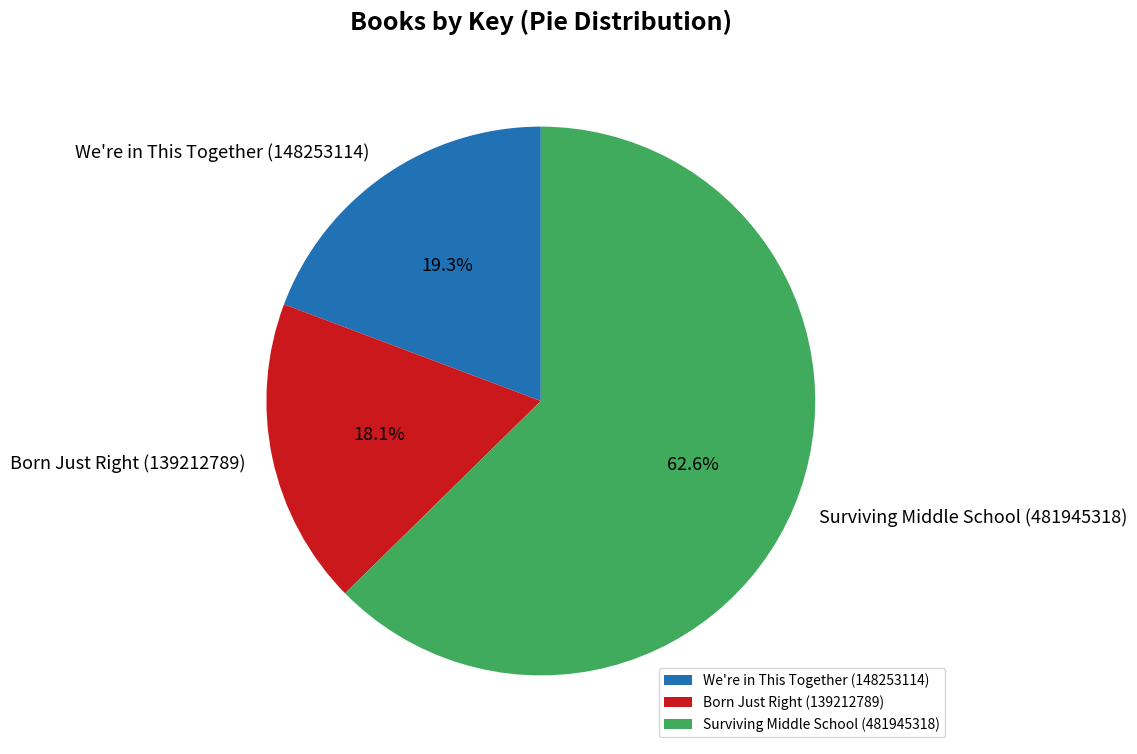

Rank the categories by value from lowest to highest.

Born Just Right (139212789), We're in This Together (148253114), Surviving Middle School (481945318)